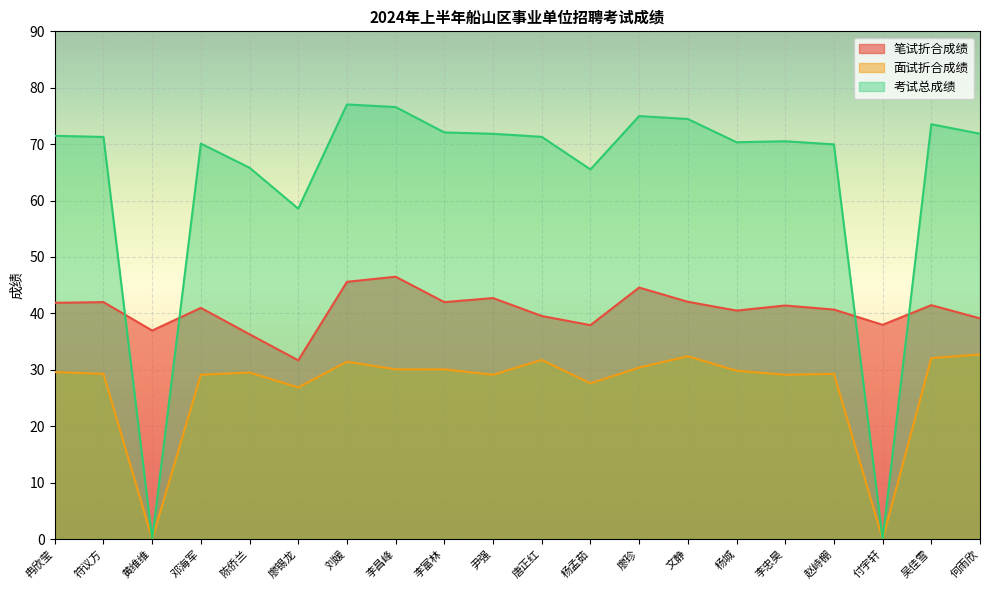

What is the label of the 1st point from the left?

冉欣莹